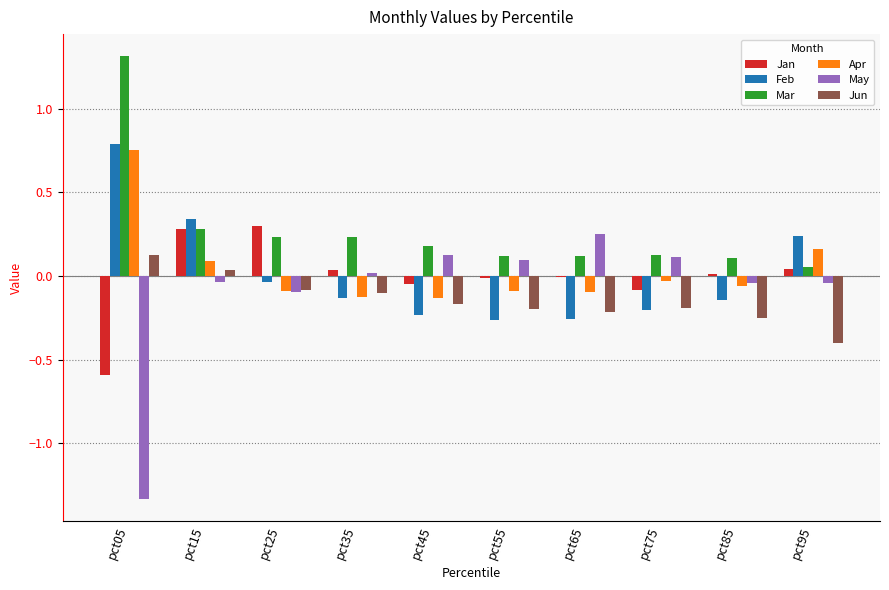

What are all the series names shown in the legend?

Jan, Feb, Mar, Apr, May, Jun